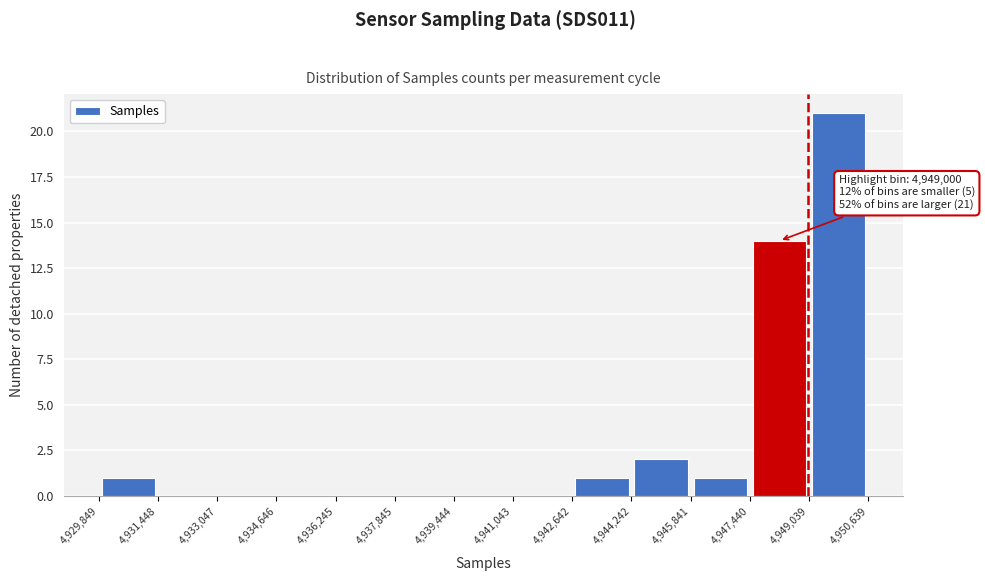

Which range on the x-axis has the tallest bar?

4,949,039 to 4,950,639